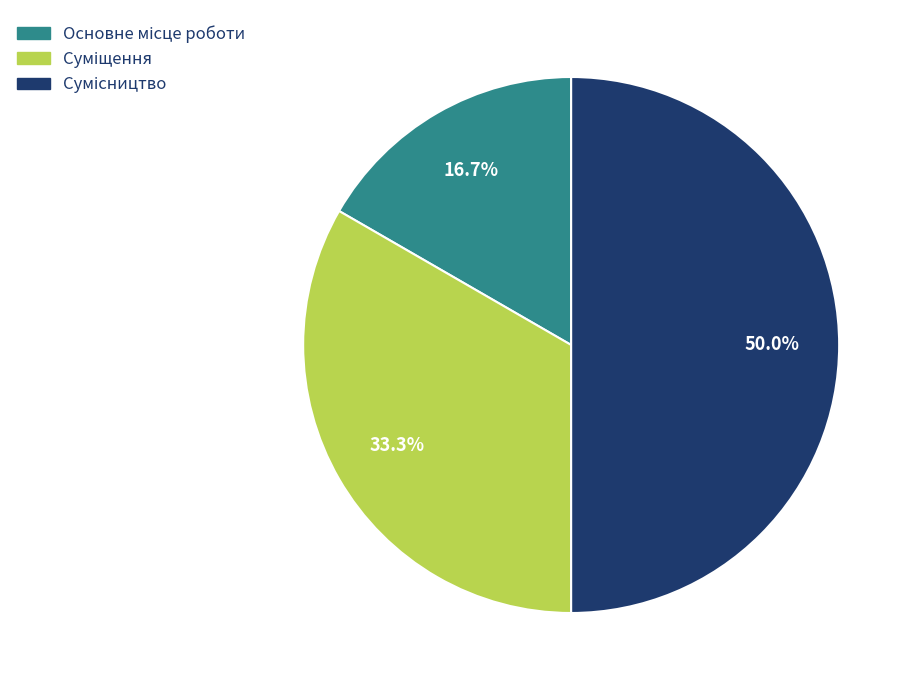

How many segments does this pie chart have?

3